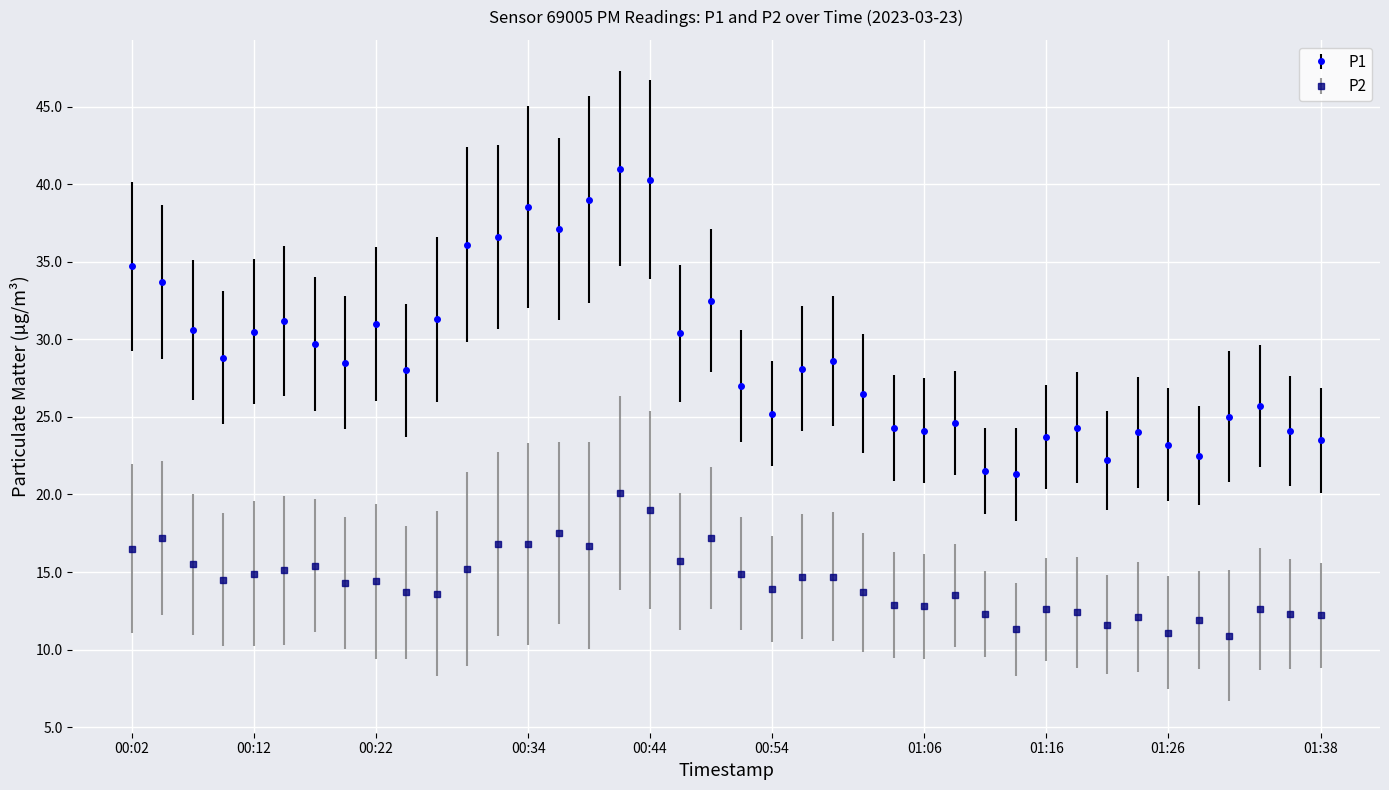

Which series has the widest spread of values?

P1